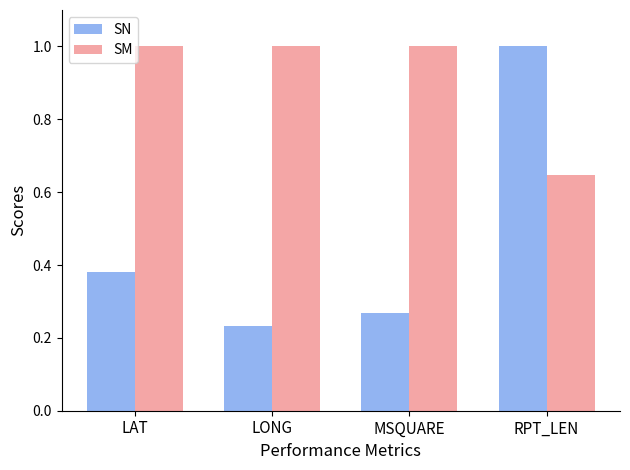

List the labels in order of SN value, largest first.

RPT_LEN, LAT, MSQUARE, LONG